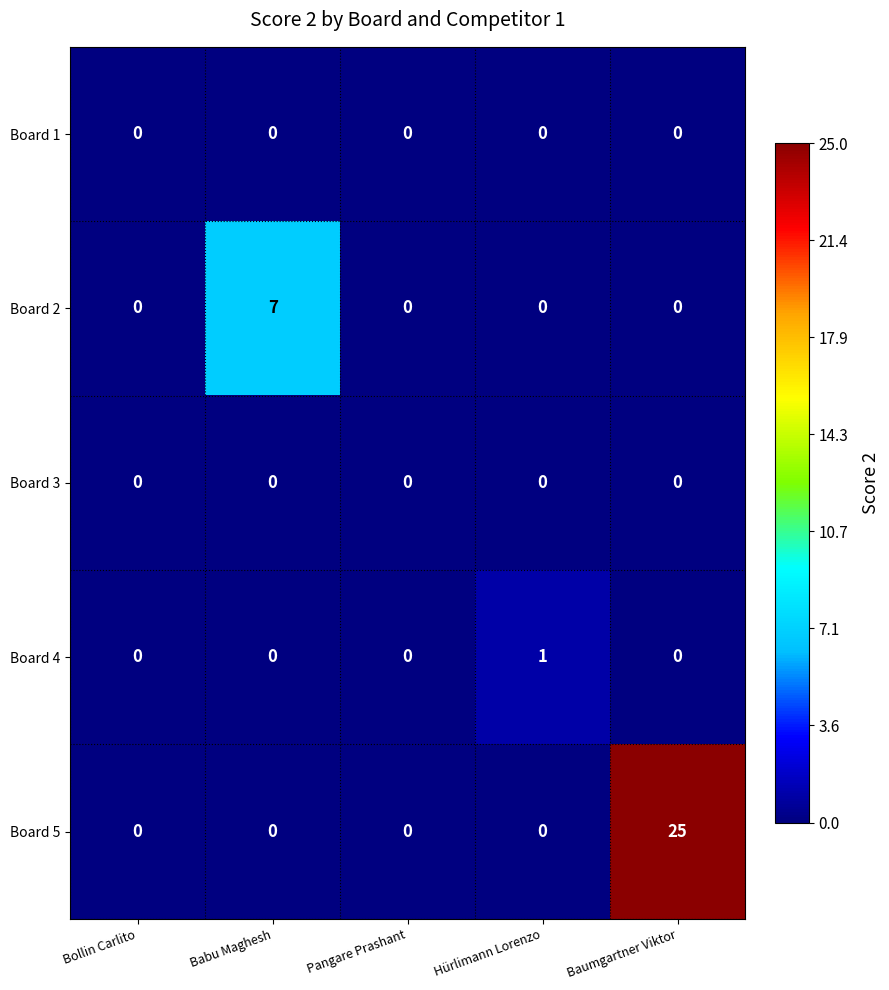

Which series has the largest total across all categories?

Board 5